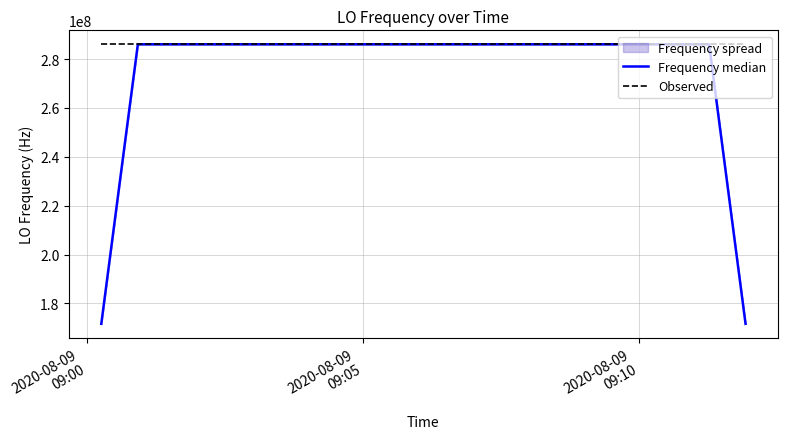

How many lines are shown in the chart?

2